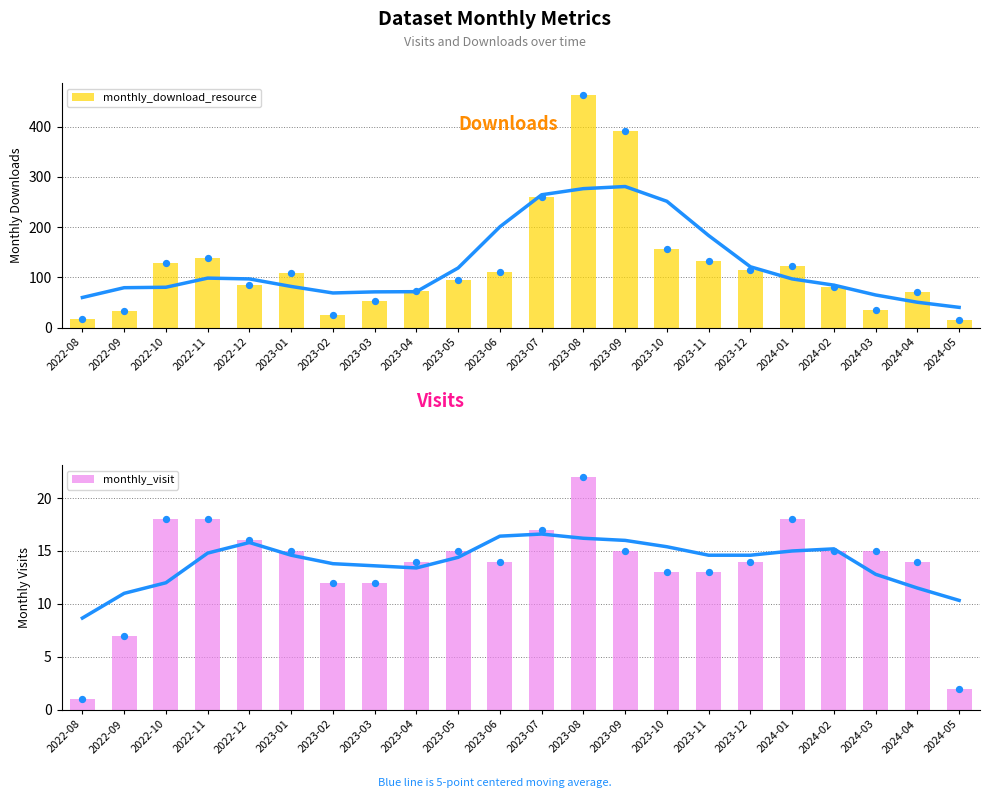

Which series has the widest spread of Y values?

monthly_download_resource